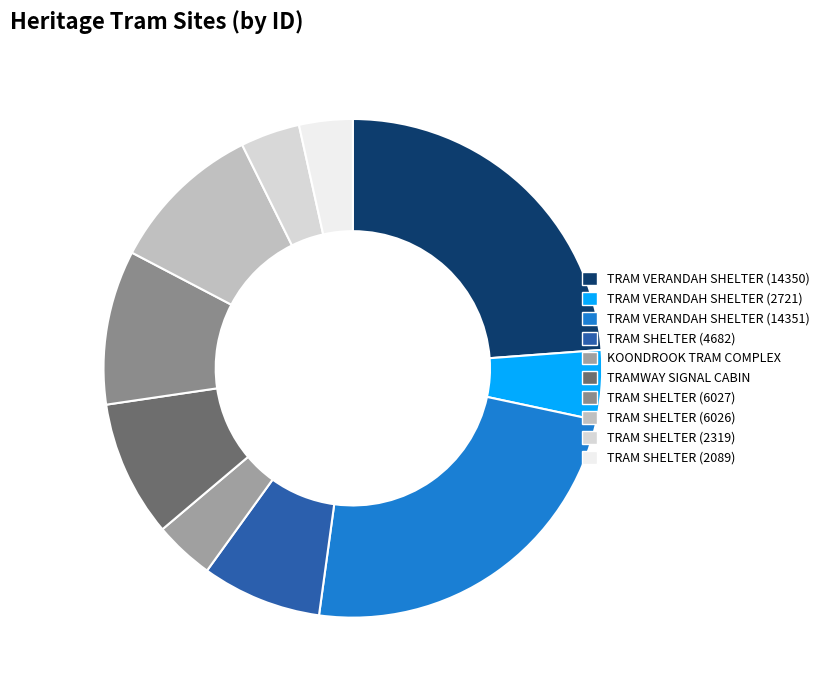

How many segments does this pie chart have?

10